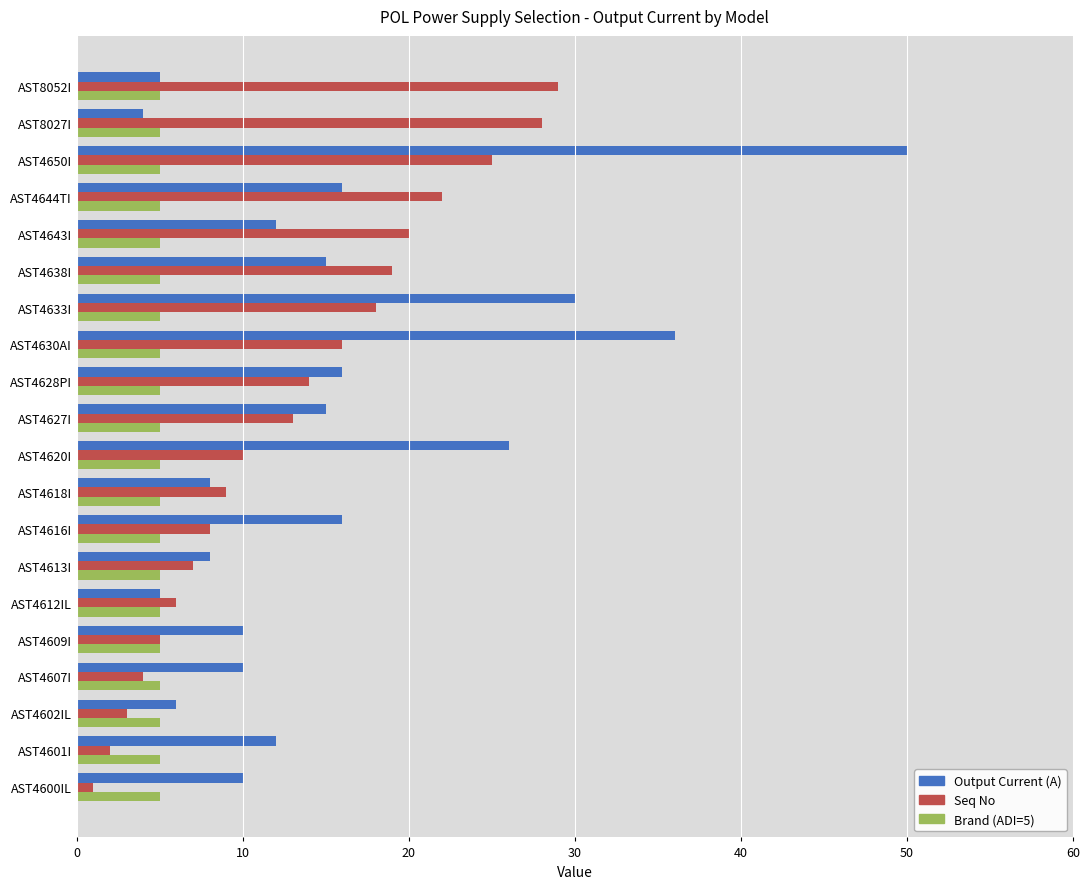

At AST4633I, list the series in order from largest to smallest.

Output Current (A), Seq No, Brand (ADI=5)